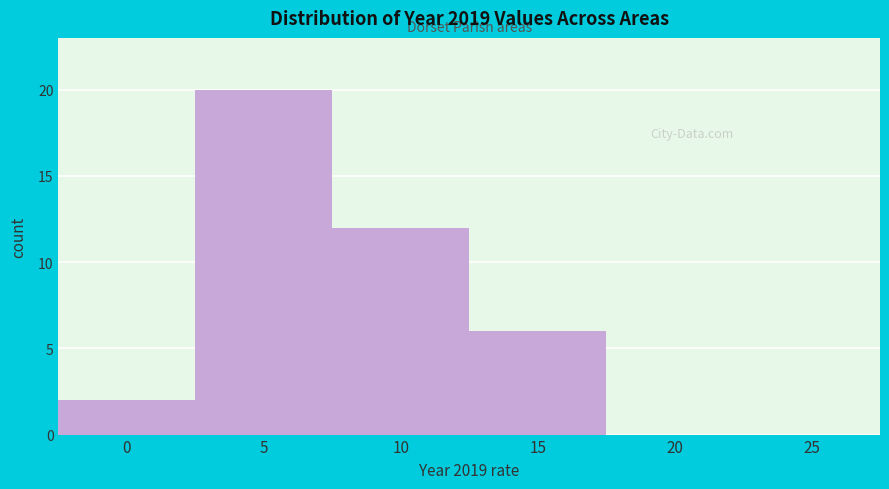

Reading left to right, what are all the values shown in this chart?

0=2	5=20	10=12	15=6	20=0	25=0